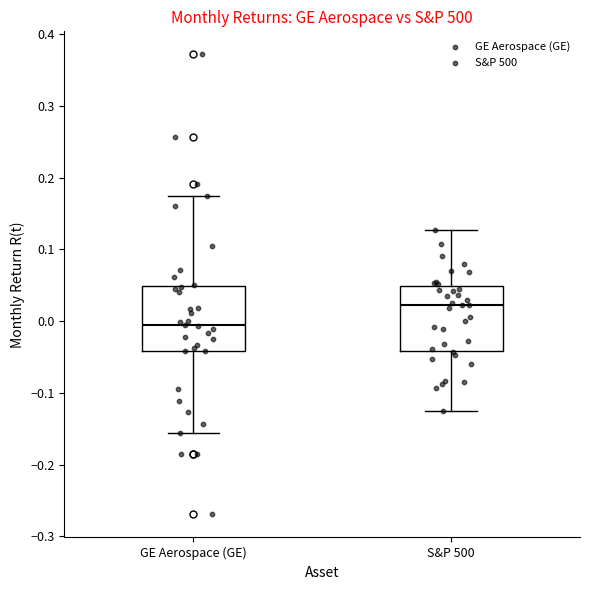

Reading left to right, read every box against the y-axis: the position of its median line, the range the box covers, and the ends of its whiskers. The values are not printed on the chart, so give them approximately, as read against the axis.

GE Aerospace (GE): median 0.00, box -0.04 to 0.05, whiskers -0.16 to 0.17
S&P 500: median 0.02, box -0.04 to 0.05, whiskers -0.13 to 0.13